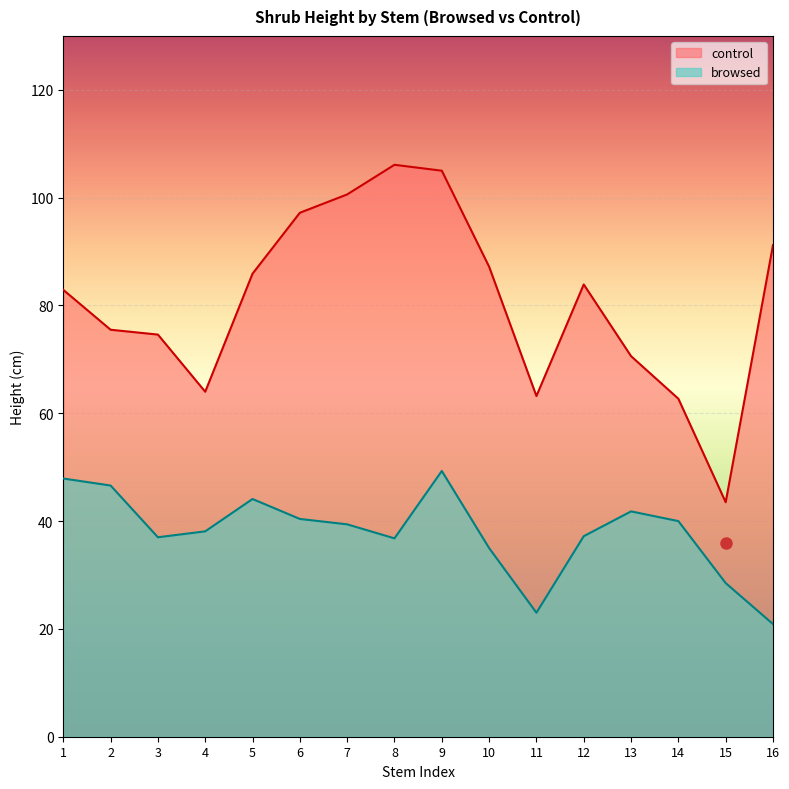

The value of control at 9 is 105.0. True or false?

True